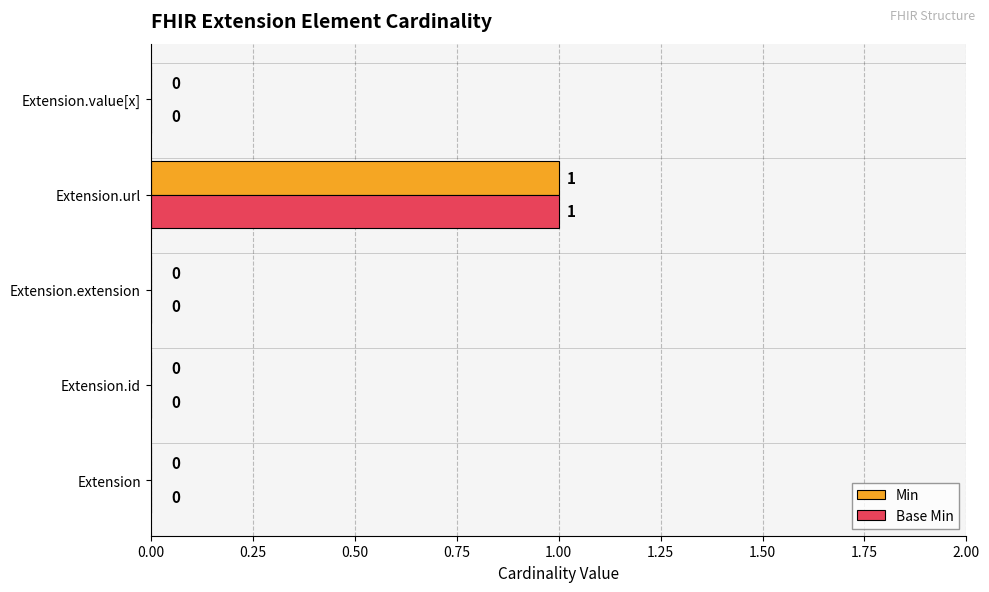

At which label does Min reach its peak?

Extension.url